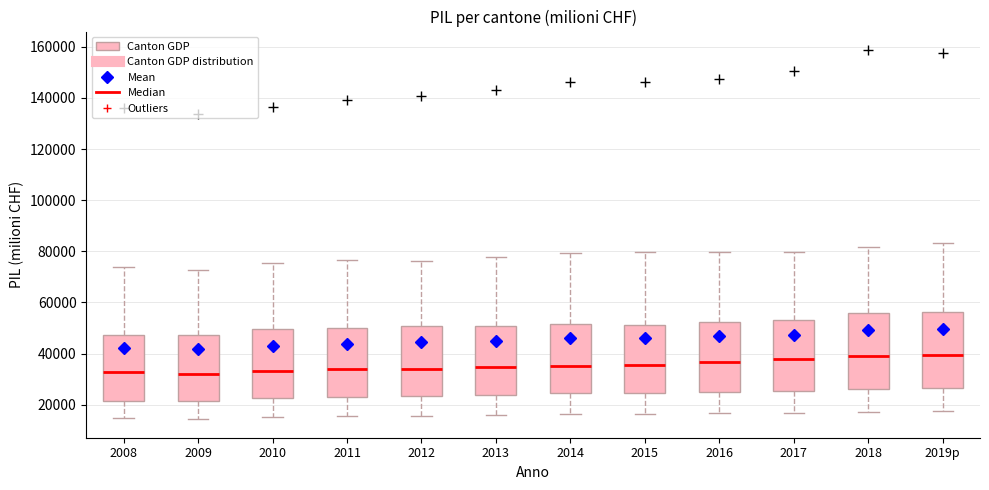

Where does the upper whisker of the box for 2010 end on the y-axis? The values are not printed on the chart, so give them approximately, as read against the axis.

76000